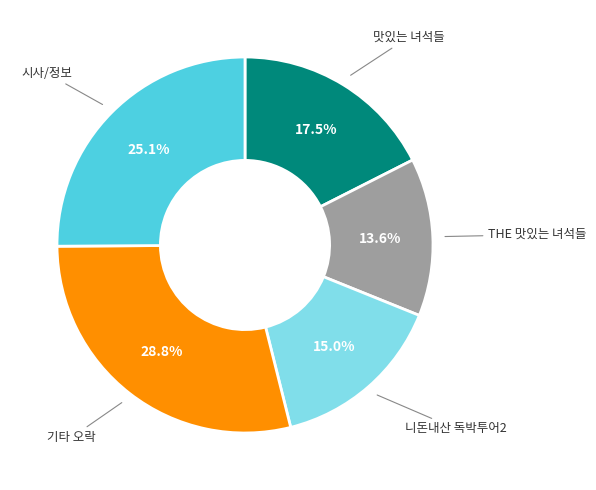

How many segments does this pie chart have?

5